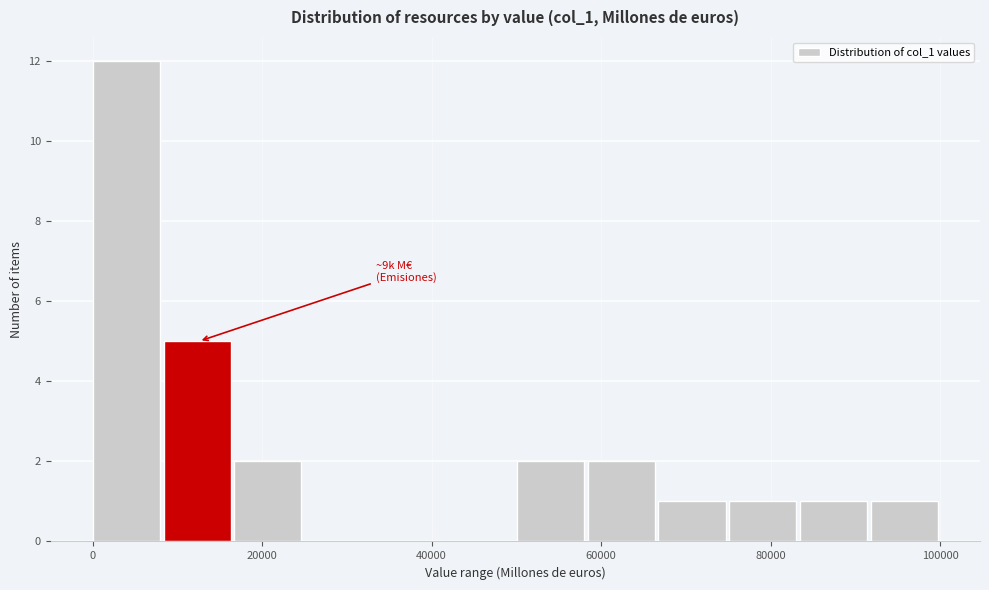

Which range on the x-axis has the tallest bar?

0 to 8000